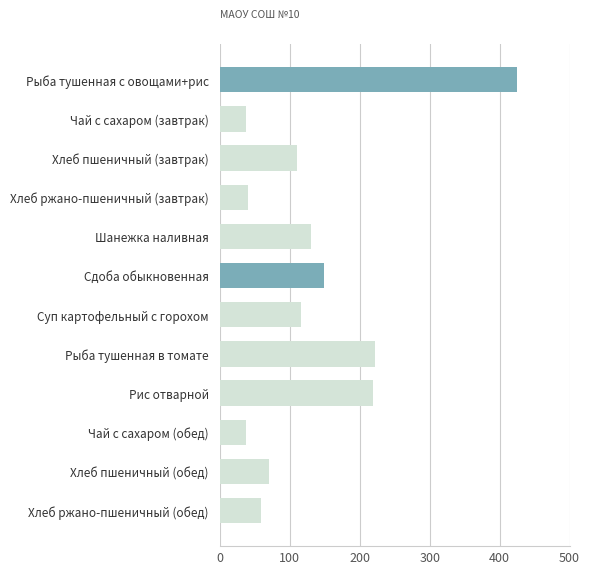

Is it true that the value at Хлеб ржано-пшеничный (завтрак) is 67?

False